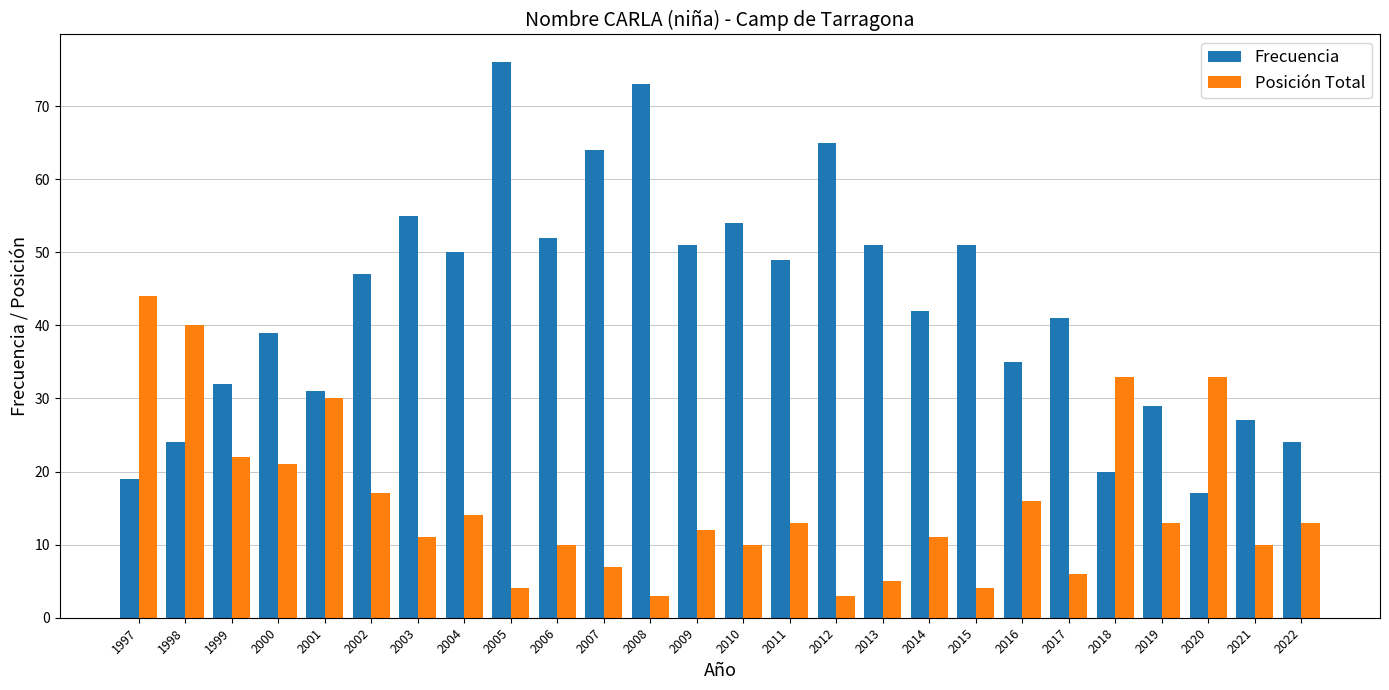

List the series in order of their peak value, lowest first.

Posición Total, Frecuencia